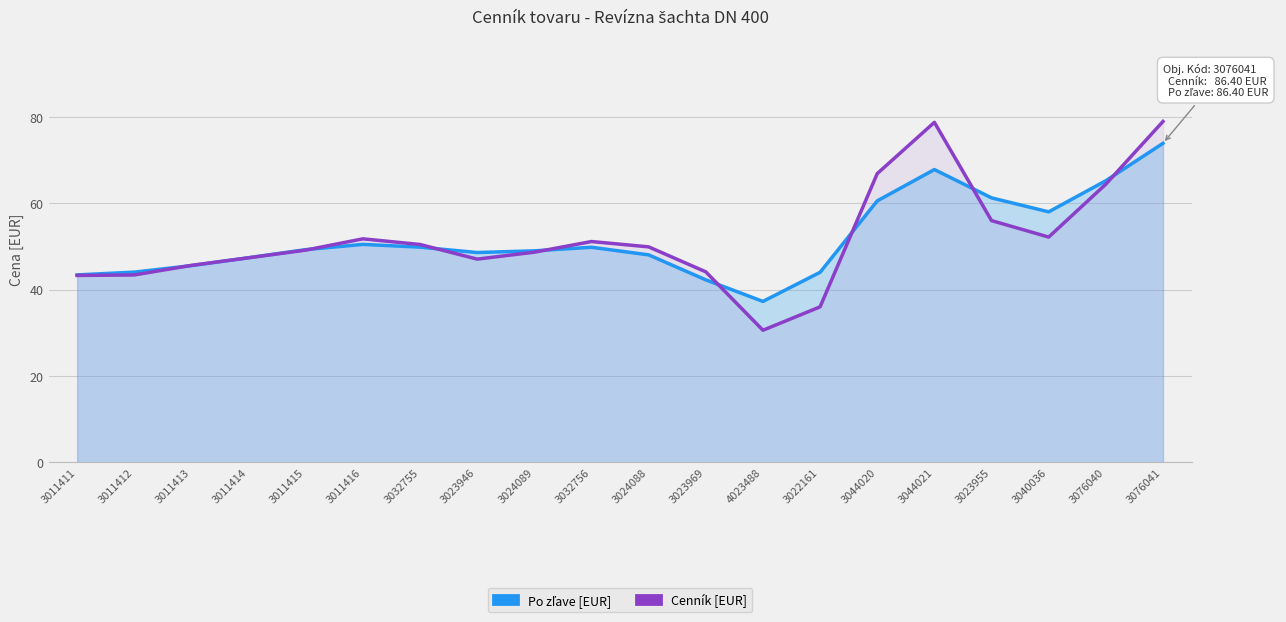

Rank the categories by Cenník [EUR] value from highest to lowest.

3076041, 3044021, 3044020, 3076040, 3023955, 3040036, 3011416, 3032756, 3032755, 3024088, 3011415, 3024089, 3011414, 3023946, 3011413, 3023969, 3011412, 3011411, 3022161, 4023488